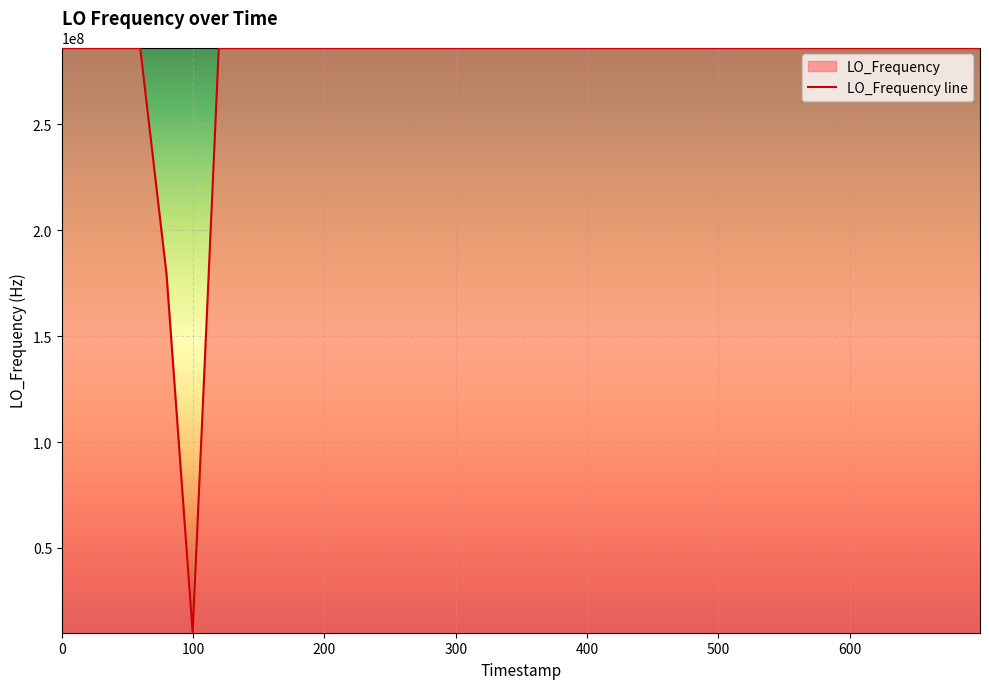

What position from the left is 1478772655.2?

36